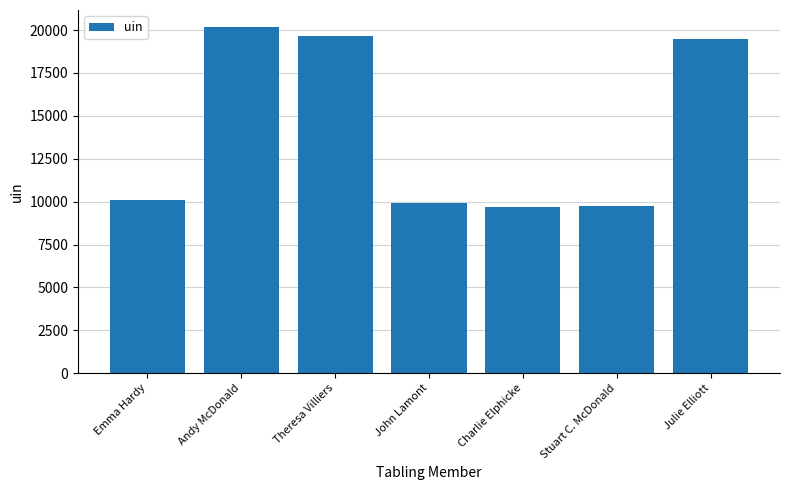

How many categories are shown in the chart?

7